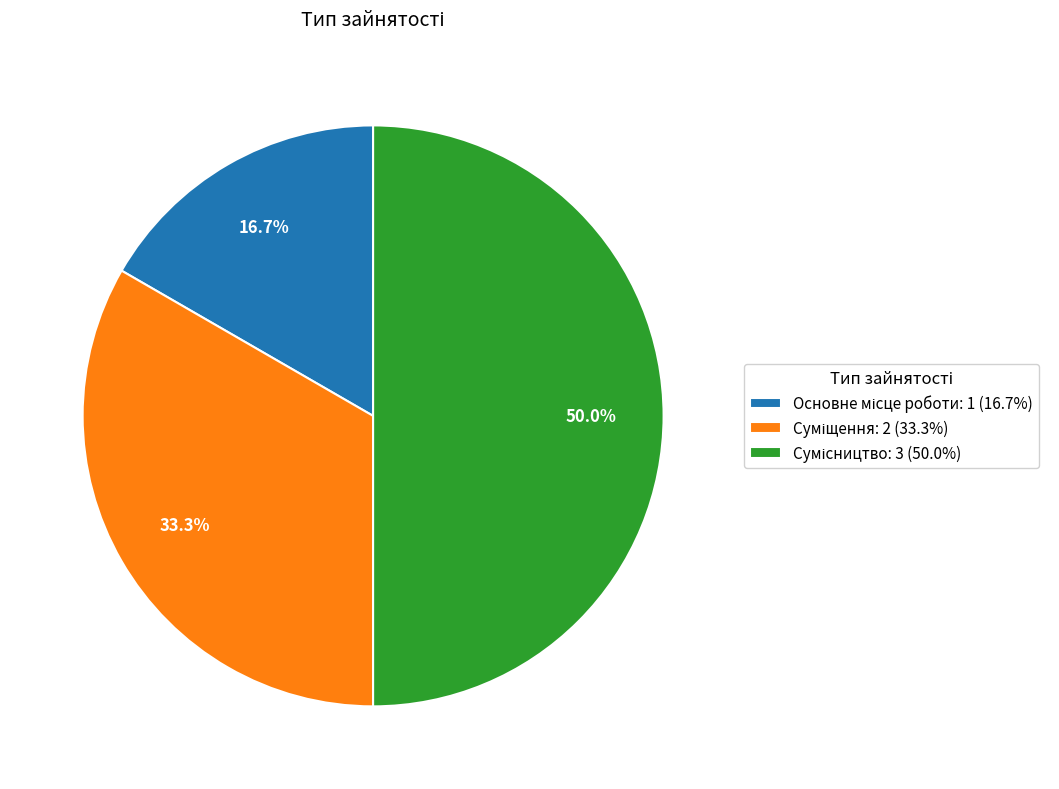

Combined, what portion of the pie is Основне місце роботи and Сумісництво?

66.7%